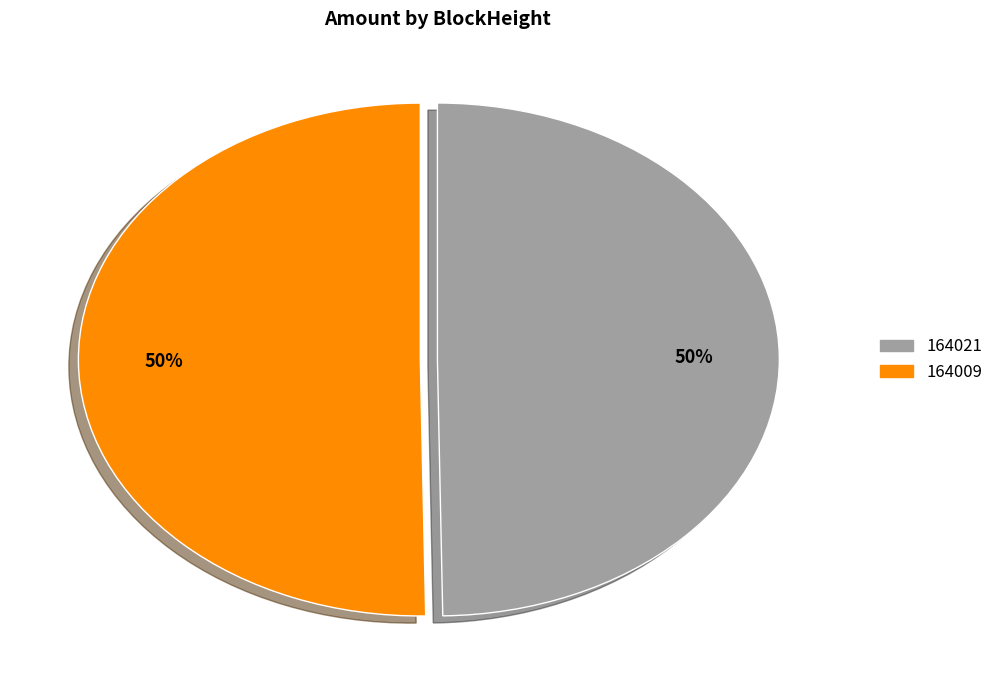

To the nearest percent, what is the average slice percentage?

50%